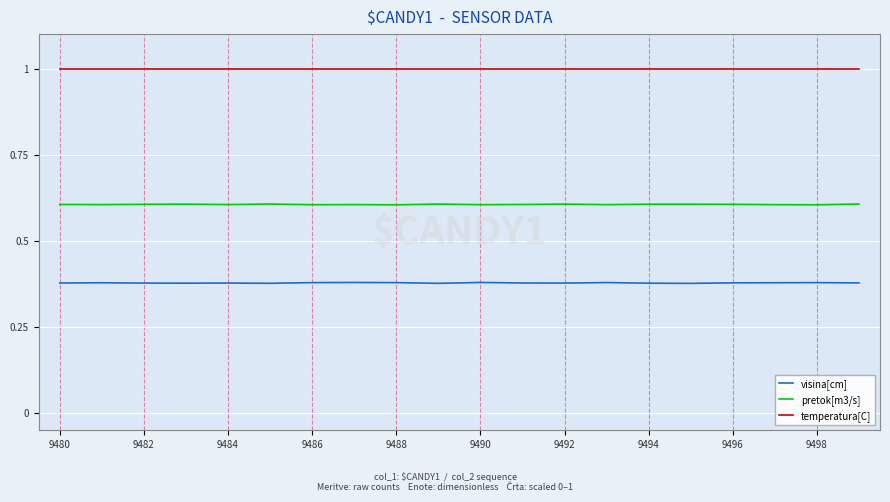

Rank the series by their average value, from highest to lowest.

temperatura[C], pretok[m3/s], visina[cm]